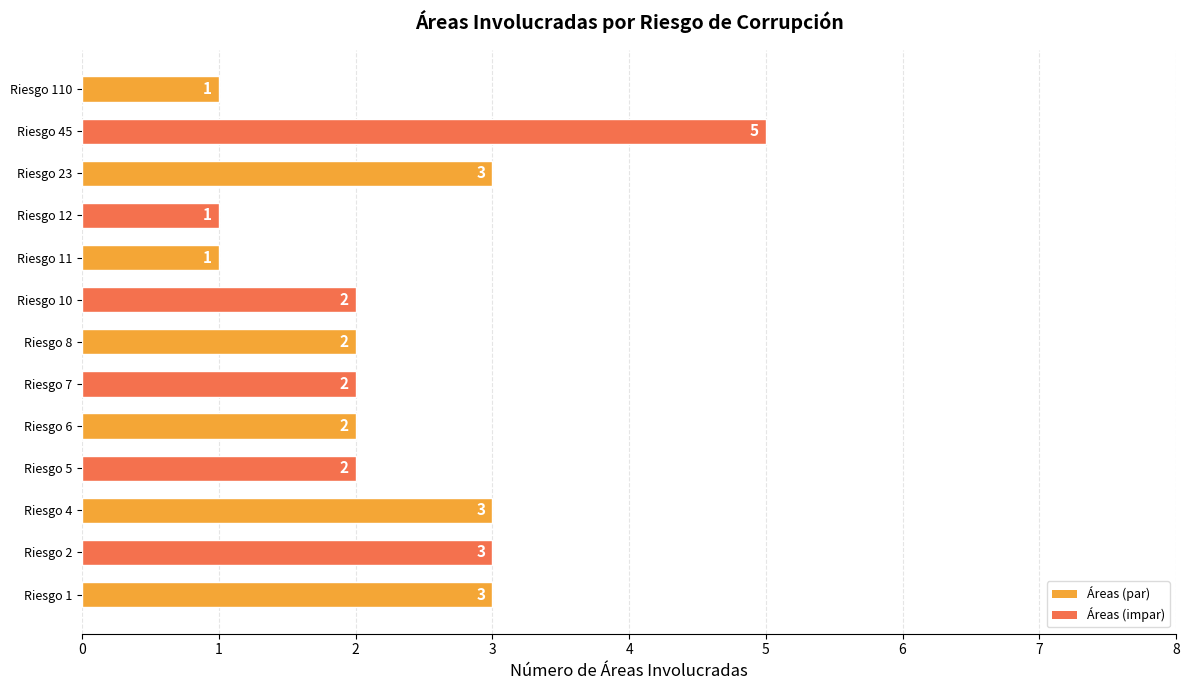

What is the change in value from Riesgo 6 to Riesgo 45?

+3